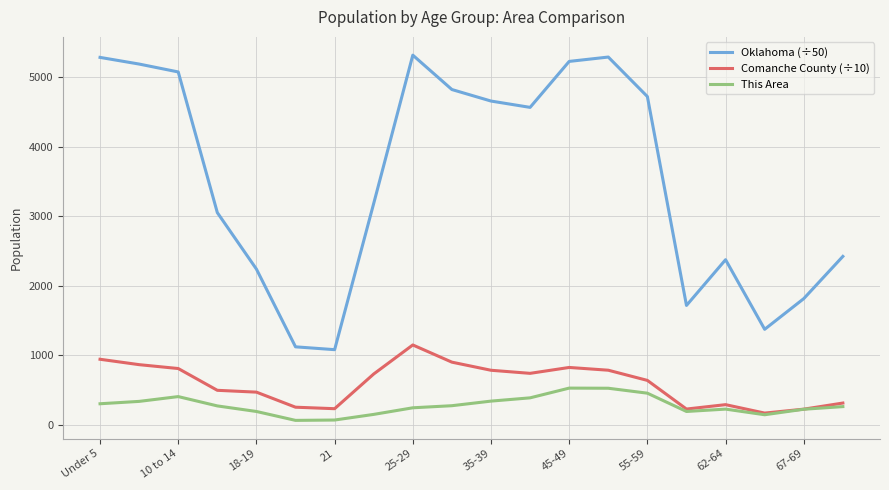

Which series has the widest spread of values?

Oklahoma (÷50)